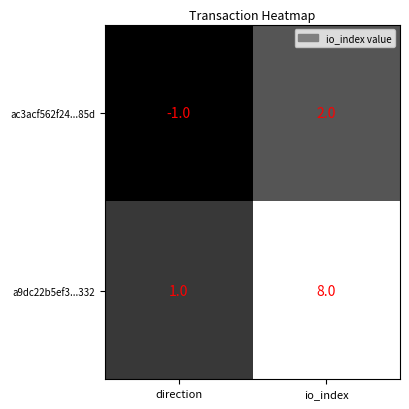

How many data points in ac3acf562f24...85d are less than 2?

1